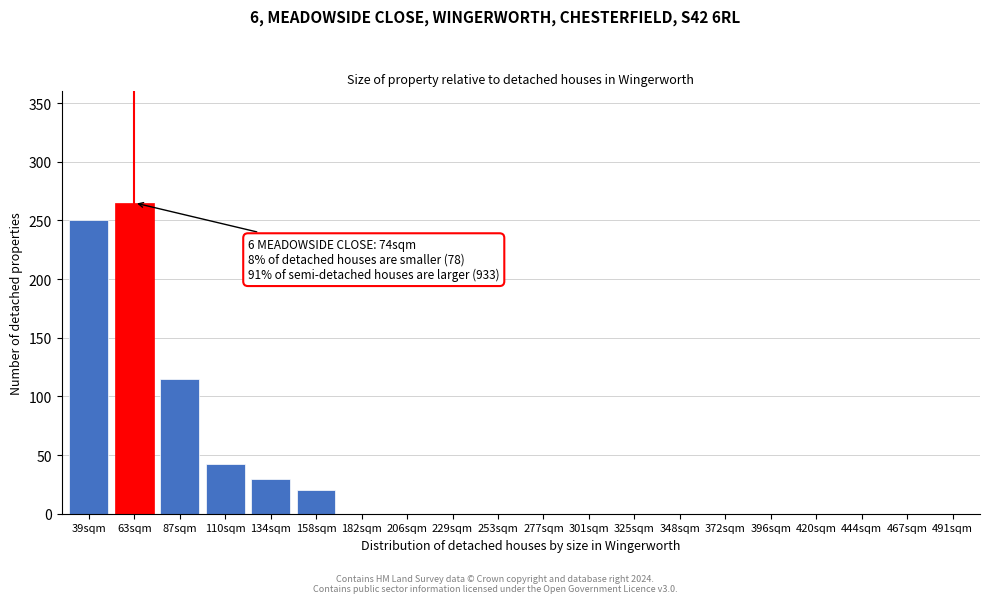

Reading left to right, transcribe all the data shown in this chart.

39sqm=250	63sqm=265	87sqm=115	110sqm=42	134sqm=30	158sqm=20	182sqm=0	206sqm=0	229sqm=0	253sqm=0	277sqm=0	301sqm=0	325sqm=0	348sqm=0	372sqm=0	396sqm=0	420sqm=0	444sqm=0	467sqm=0	491sqm=0